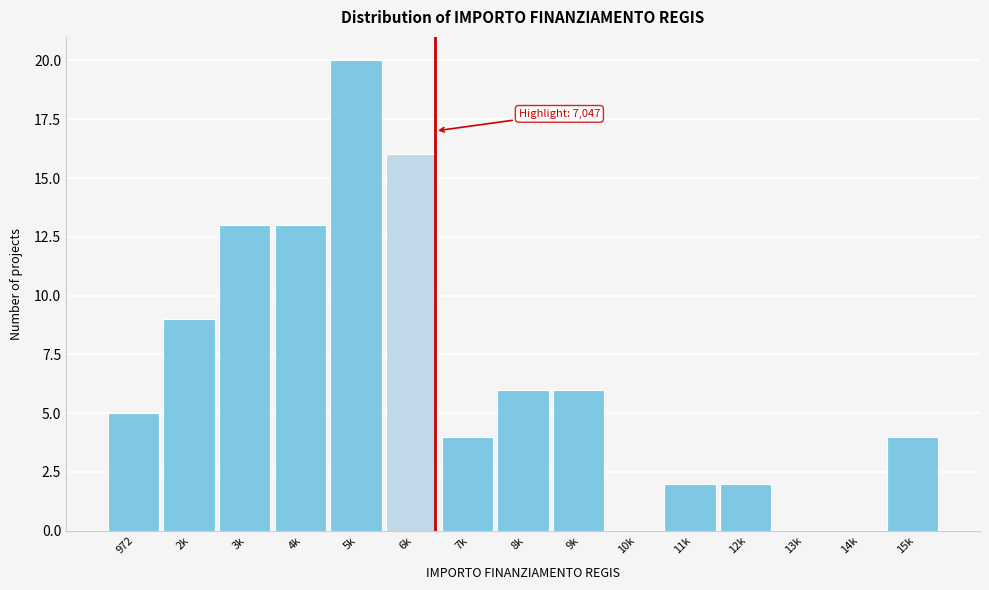

Reading left to right, transcribe all the data shown in this chart.

972=5	2k=9	3k=13	4k=13	5k=20	6k=16	7k=4	8k=6	9k=6	10k=0	11k=2	12k=2	13k=0	14k=0	15k=4